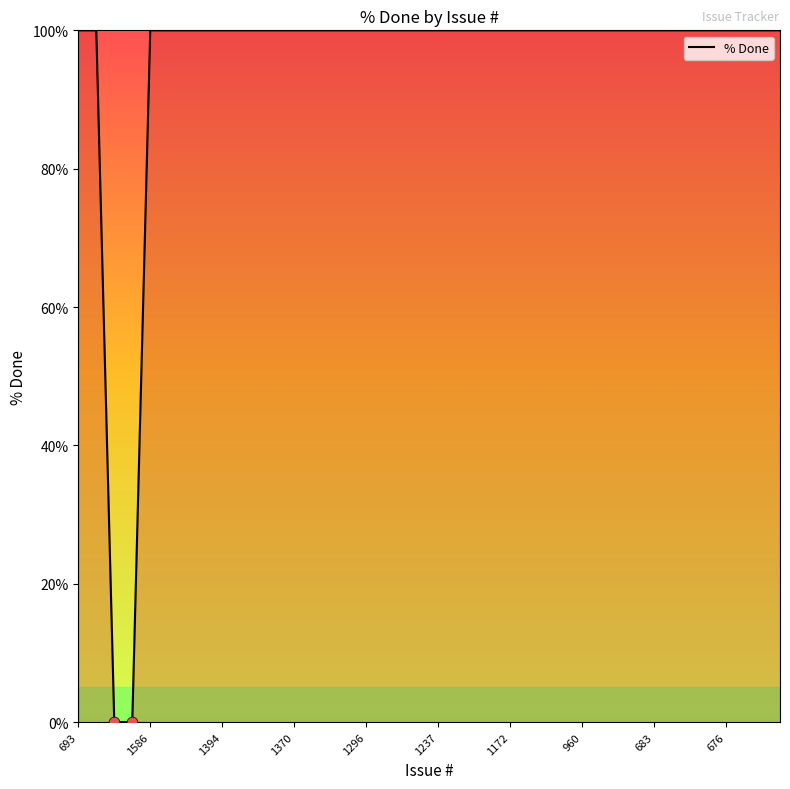

What is the difference between the maximum and minimum values?

100